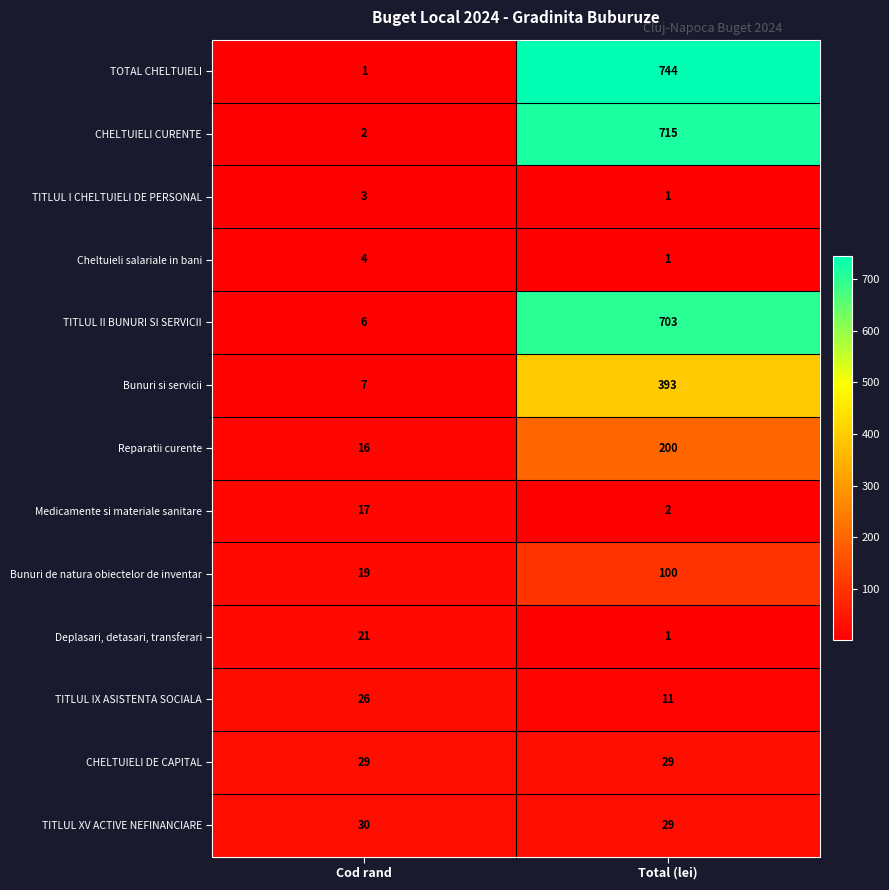

Rank the series by their maximum value, from highest to lowest.

TOTAL CHELTUIELI, CHELTUIELI CURENTE, TITLUL II BUNURI SI SERVICII, Bunuri si servicii, Reparatii curente, Bunuri de natura obiectelor de inventar, TITLUL XV ACTIVE NEFINANCIARE, CHELTUIELI DE CAPITAL, TITLUL IX ASISTENTA SOCIALA, Deplasari, detasari, transferari, Medicamente si materiale sanitare, Cheltuieli salariale in bani, TITLUL I CHELTUIELI DE PERSONAL